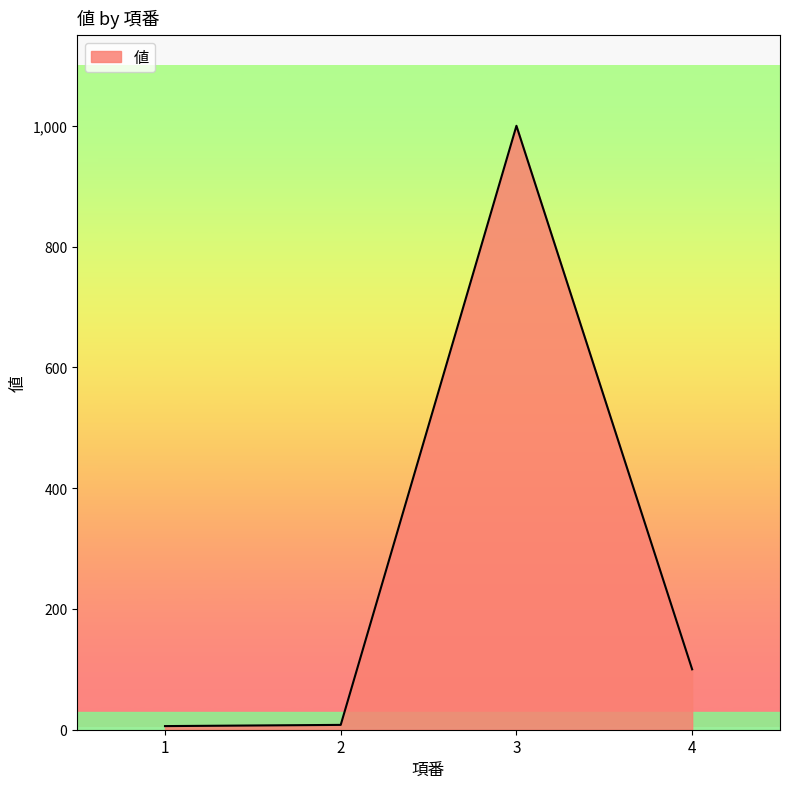

The chart shows a value of 6 at 1. True or false?

True